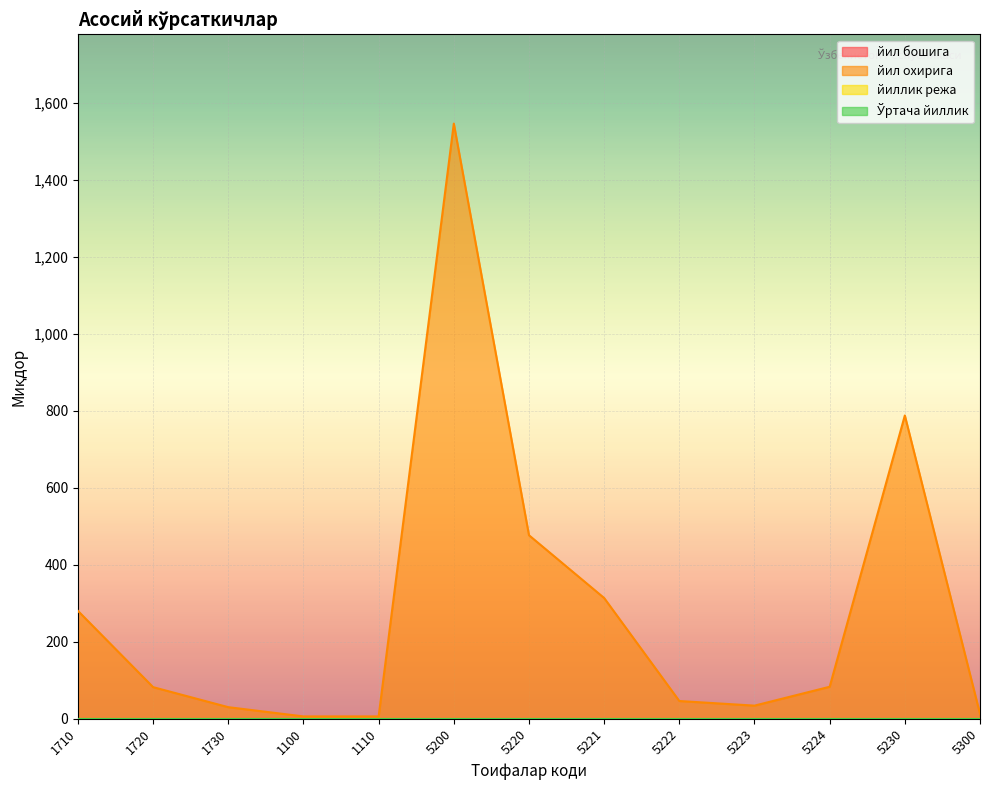

What is the label of the 7th point from the left?

5220